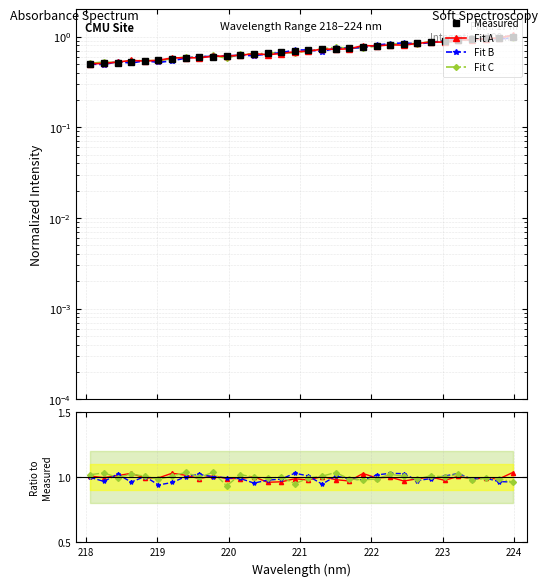

The Fit C series shows 0.2 at 10. True or false?

False